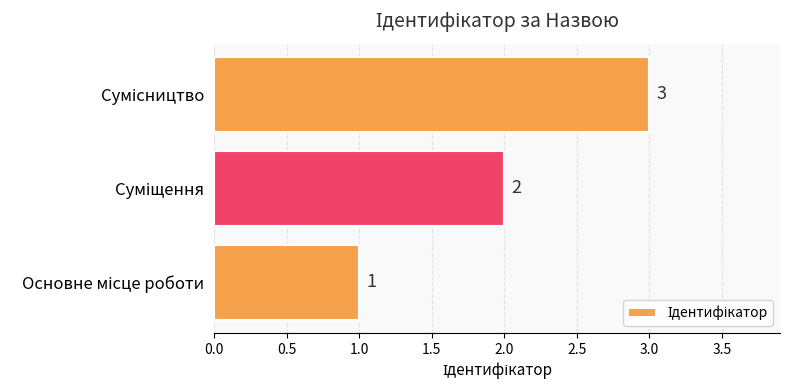

What is the maximum value shown in the chart?

3